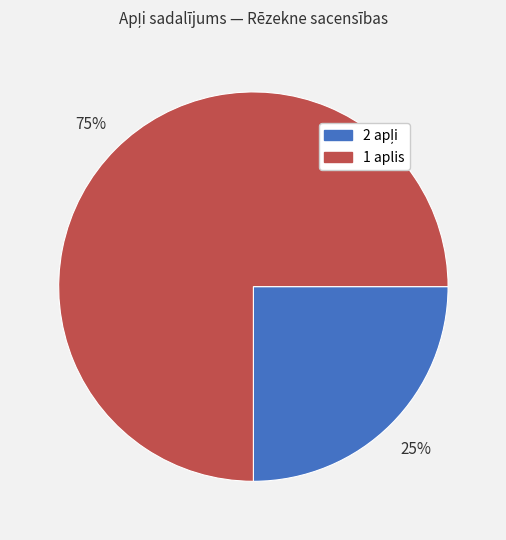

To the nearest percent, what portion does 1 aplis represent?

75%